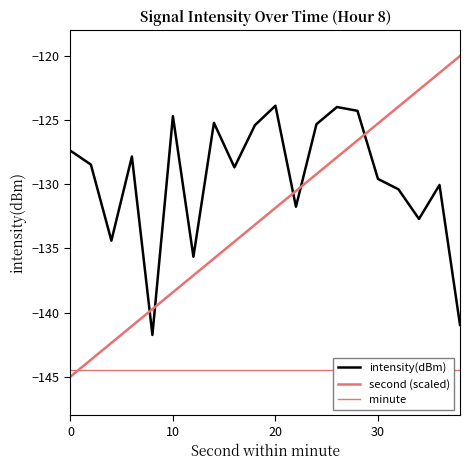

What is the difference between the second highest and second lowest values in the second (scaled) series?

22.4